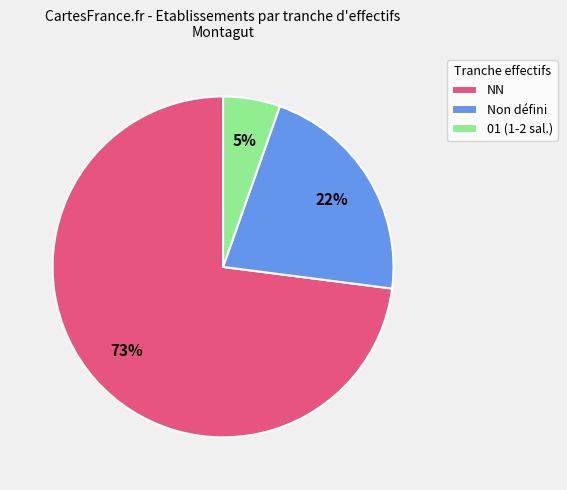

Count the number of slices in the pie.

3